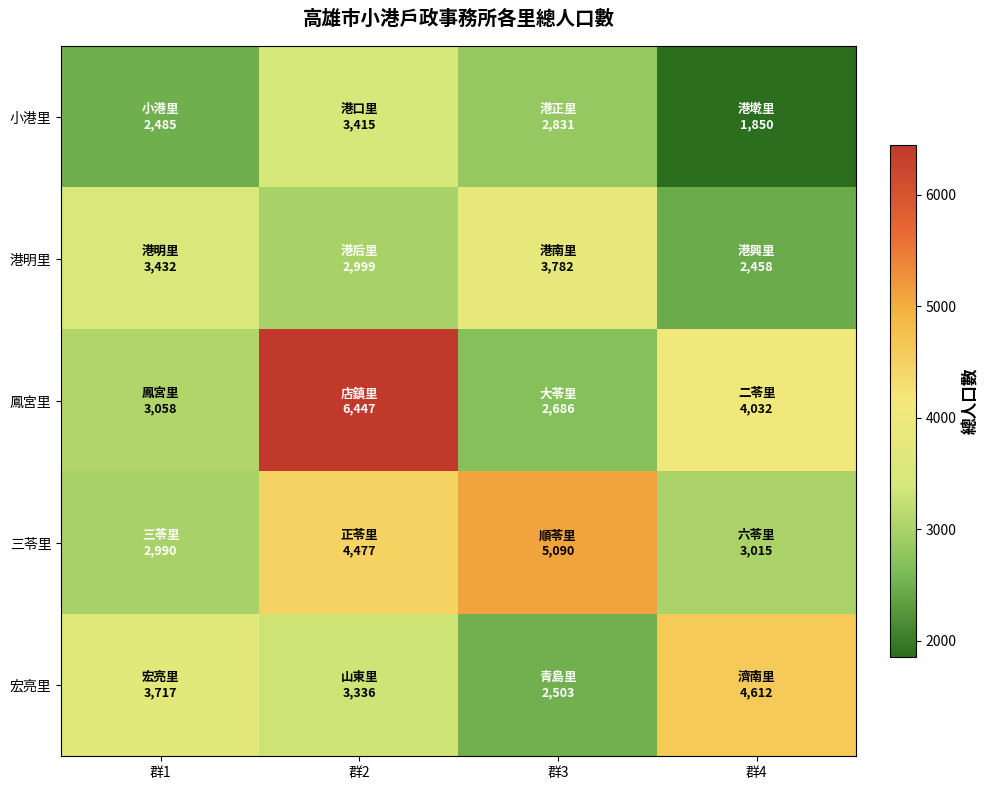

At which category is the sum across all series the highest?

群2